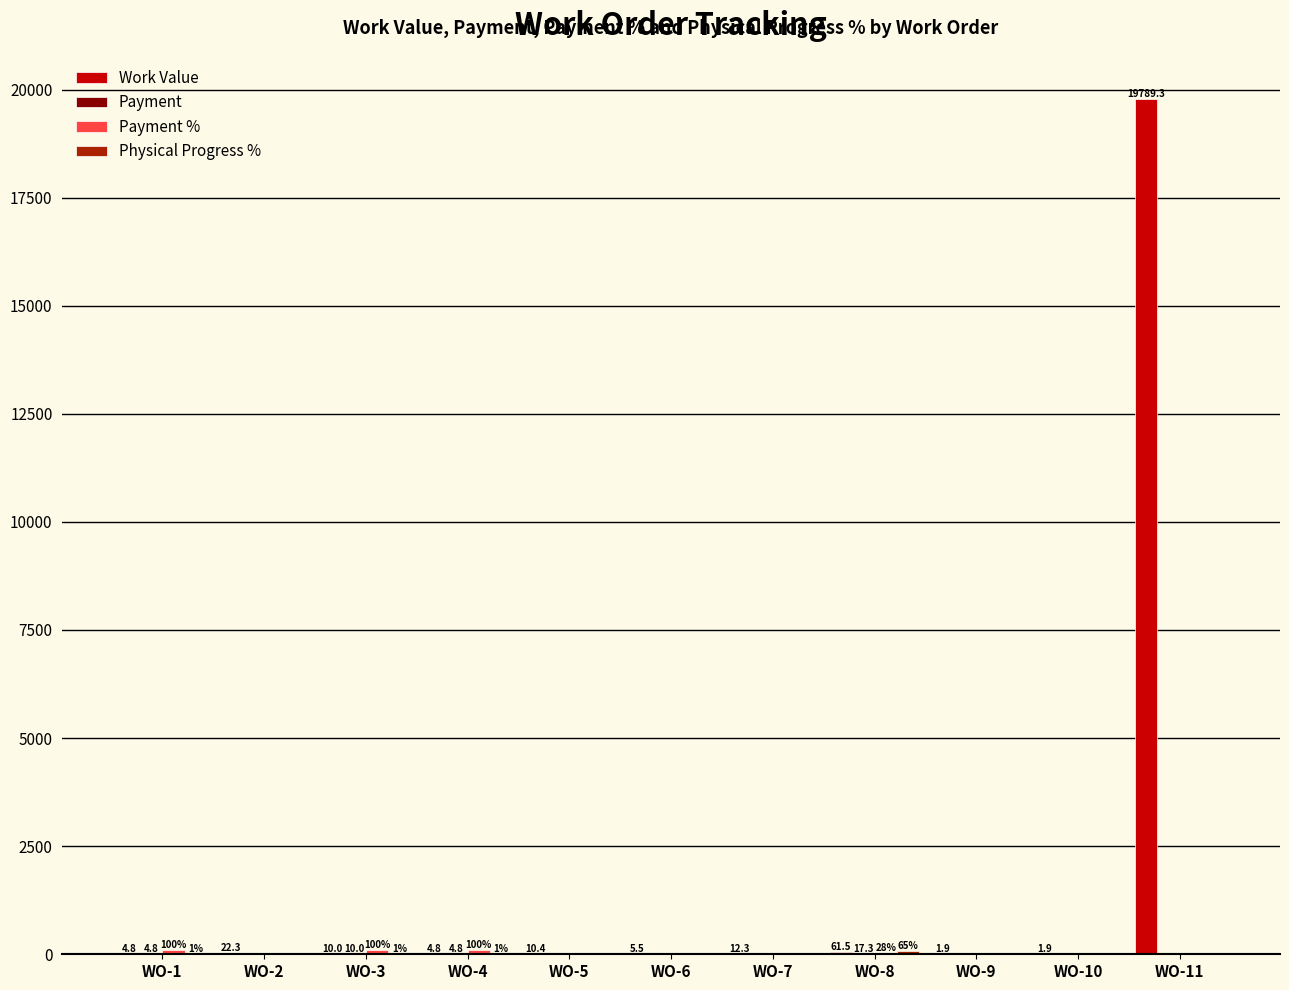

Which series has the largest total across all categories?

Work Value